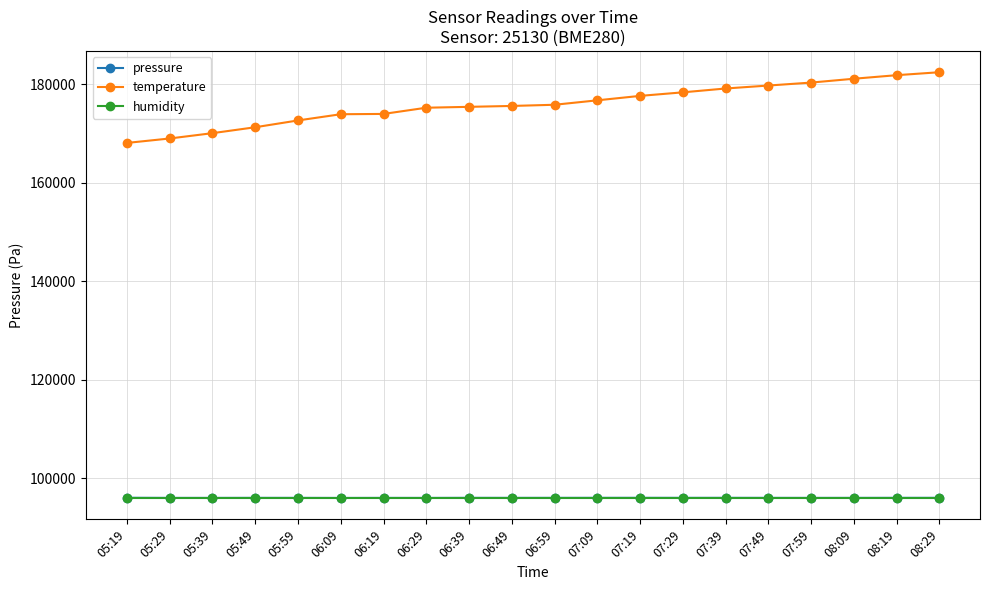

What is the sum of the temperature values at 08:09 and 05:59?

353700.0